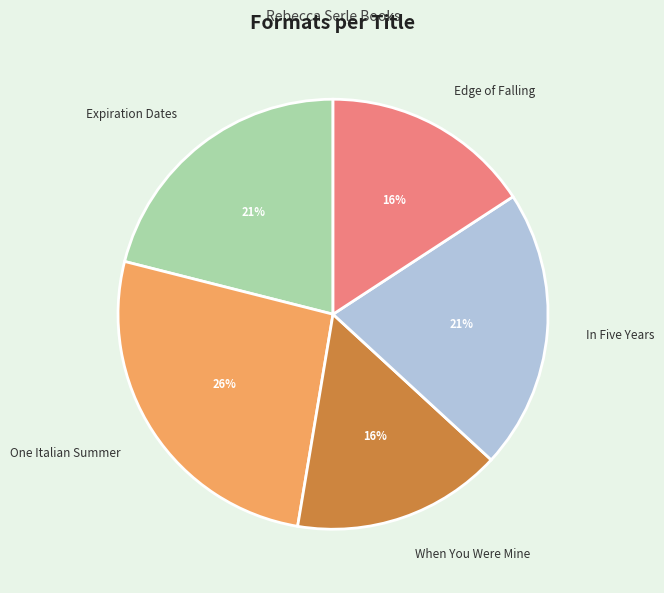

How many slices are in this pie chart?

5